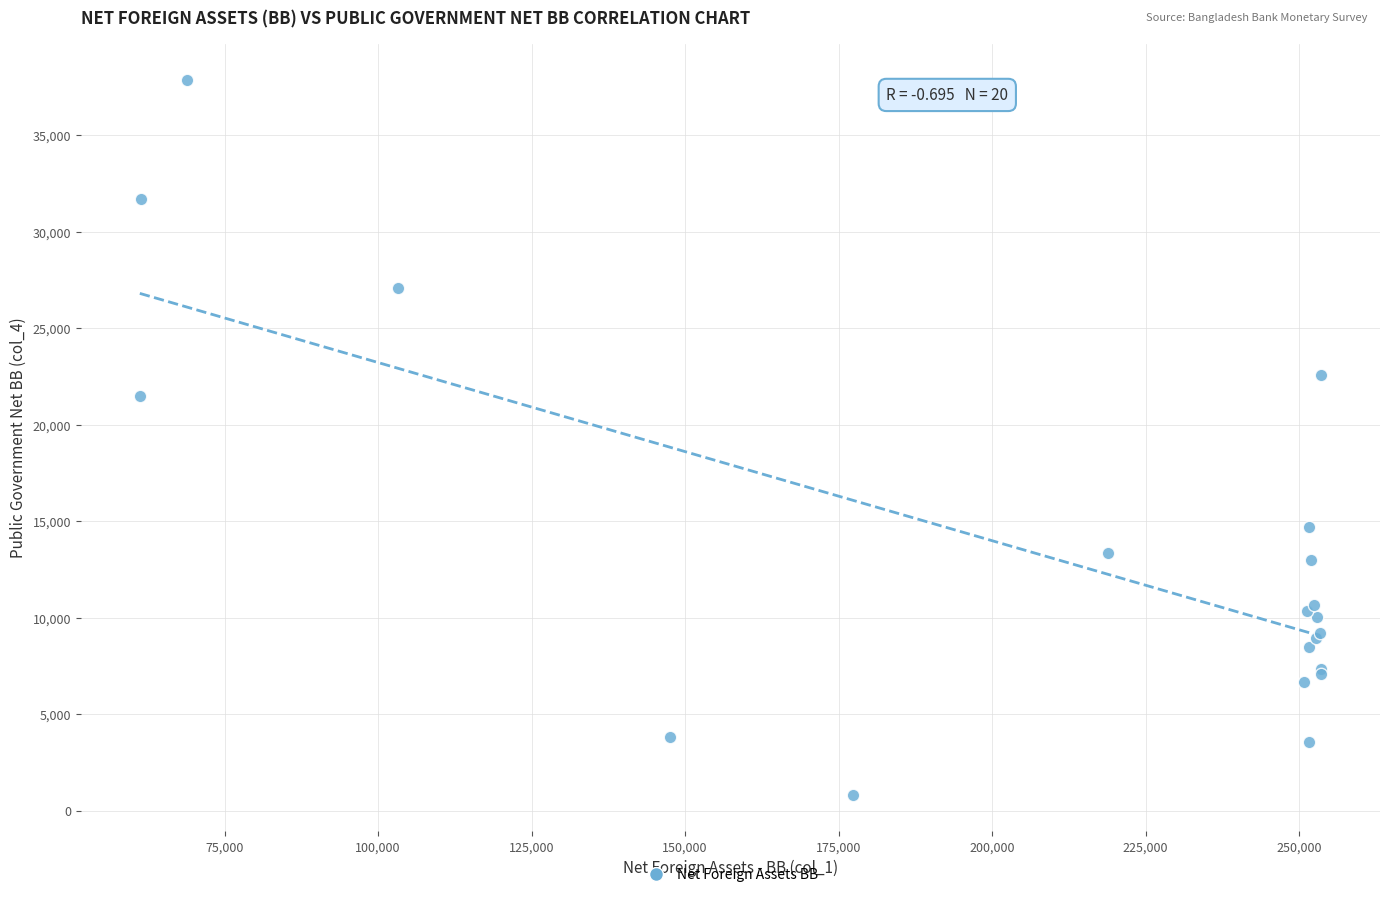

What Y value in the scatter plot is closest to 19332?

21471.2